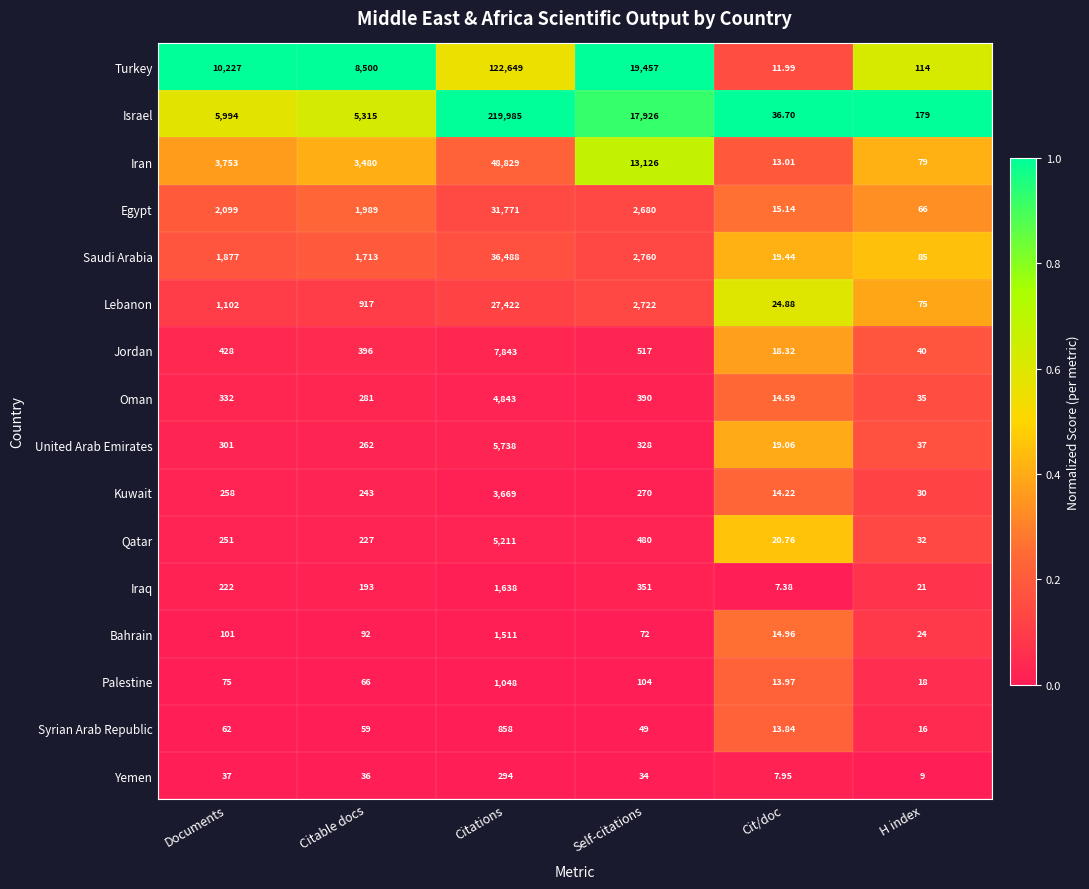

Which series has the largest range (max minus min)?

Israel